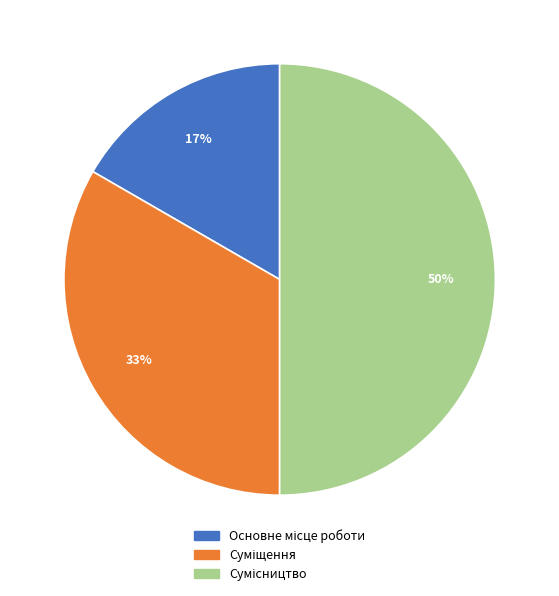

To the nearest percent, what is the average slice percentage?

33%